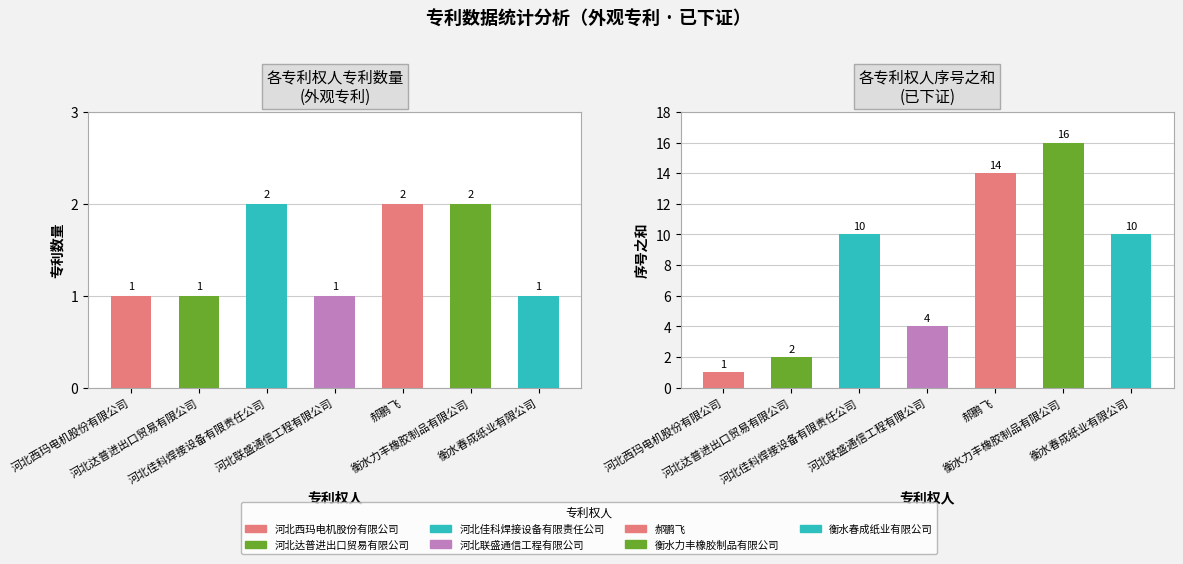

How many distinct data groups are displayed?

2